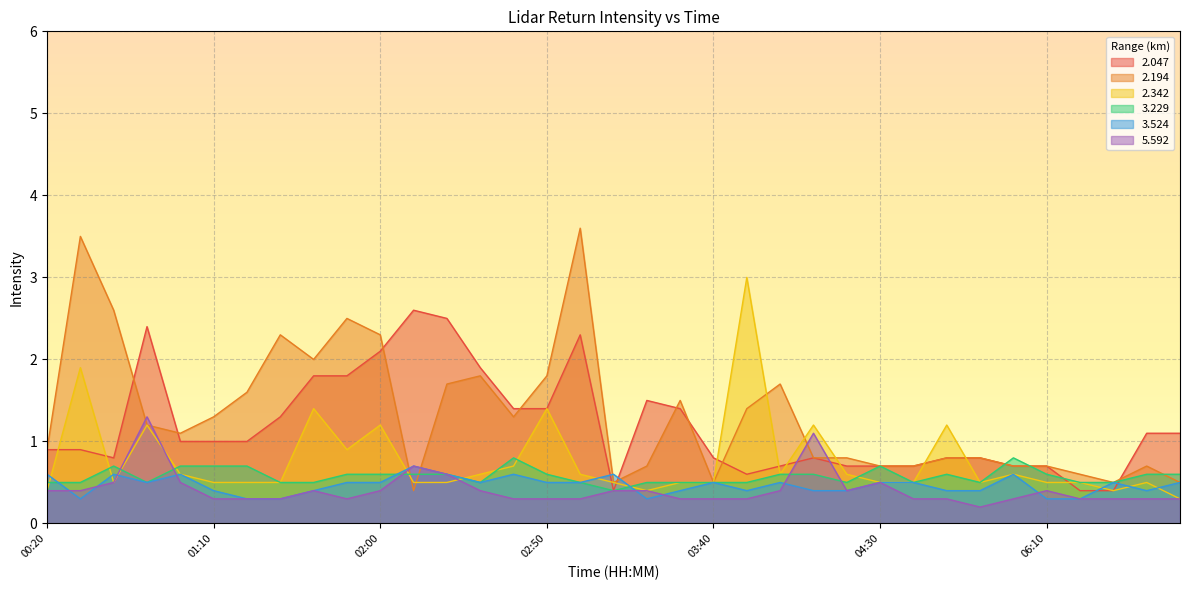

What value does the 3.229 series have at 04:50?

0.6